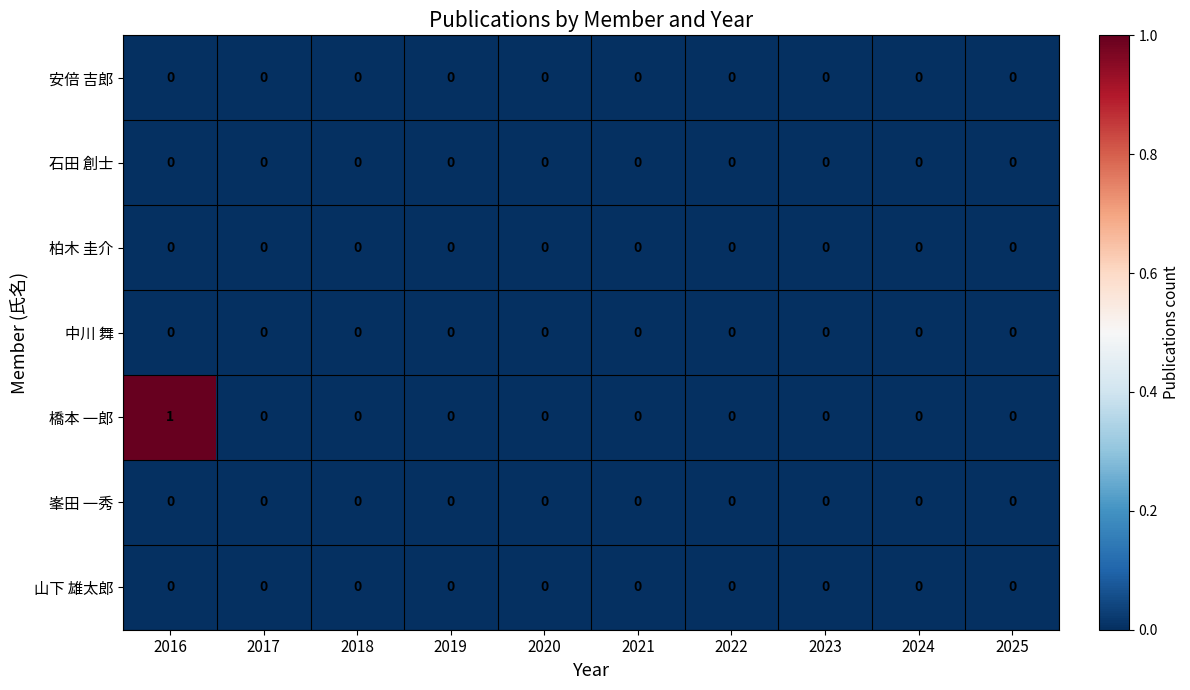

True or false: 安倍 吉郎 has a value of 0 at 2024.

True